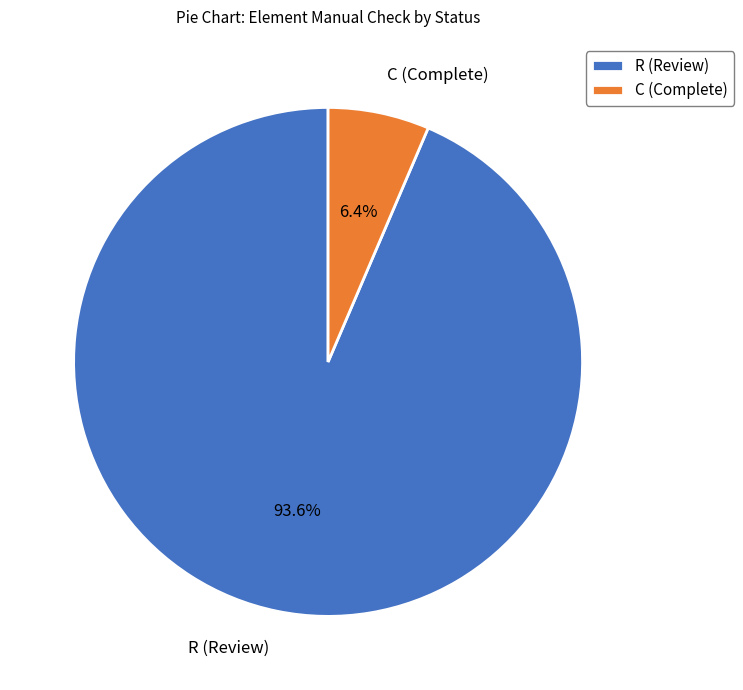

Count the number of slices in the pie.

2